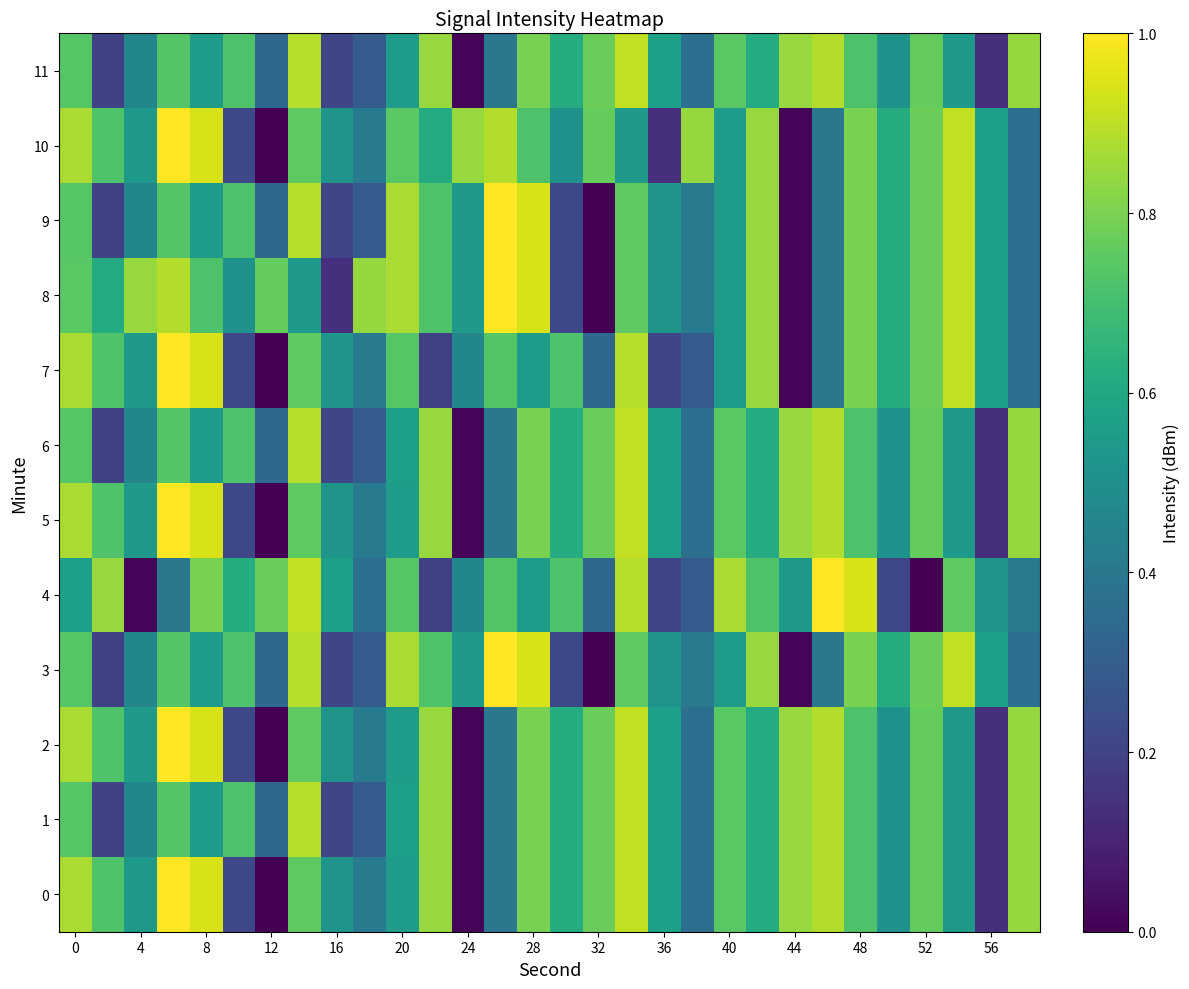

Reading left to right, transcribe all the data shown in this chart.

0: 0.9	0.7	0.5	1.0	0.9	0.2	0.0	0.8	0.5	0.4	0.6	0.8	0.0	0.4	0.8	0.6	0.8	0.9	0.6	0.4	0.7	0.6	0.8	0.9	0.7	0.5	0.8	0.5	0.1	0.8
1: 0.7	0.2	0.5	0.7	0.6	0.7	0.3	0.9	0.2	0.3	0.6	0.8	0.0	0.4	0.8	0.6	0.8	0.9	0.6	0.4	0.7	0.6	0.8	0.9	0.7	0.5	0.8	0.5	0.1	0.8
2: 0.9	0.7	0.5	1.0	0.9	0.2	0.0	0.8	0.5	0.4	0.6	0.8	0.0	0.4	0.8	0.6	0.8	0.9	0.6	0.4	0.7	0.6	0.8	0.9	0.7	0.5	0.8	0.5	0.1	0.8
3: 0.7	0.2	0.5	0.7	0.6	0.7	0.3	0.9	0.2	0.3	0.9	0.7	0.5	1.0	0.9	0.2	0.0	0.8	0.5	0.4	0.6	0.8	0.0	0.4	0.8	0.6	0.8	0.9	0.6	0.4
4: 0.6	0.8	0.0	0.4	0.8	0.6	0.8	0.9	0.6	0.4	0.7	0.2	0.5	0.7	0.6	0.7	0.3	0.9	0.2	0.3	0.9	0.7	0.5	1.0	0.9	0.2	0.0	0.8	0.5	0.4
5: 0.9	0.7	0.5	1.0	0.9	0.2	0.0	0.8	0.5	0.4	0.6	0.8	0.0	0.4	0.8	0.6	0.8	0.9	0.6	0.4	0.7	0.6	0.8	0.9	0.7	0.5	0.8	0.5	0.1	0.8
6: 0.7	0.2	0.5	0.7	0.6	0.7	0.3	0.9	0.2	0.3	0.6	0.8	0.0	0.4	0.8	0.6	0.8	0.9	0.6	0.4	0.7	0.6	0.8	0.9	0.7	0.5	0.8	0.5	0.1	0.8
7: 0.9	0.7	0.5	1.0	0.9	0.2	0.0	0.8	0.5	0.4	0.7	0.2	0.5	0.7	0.6	0.7	0.3	0.9	0.2	0.3	0.6	0.8	0.0	0.4	0.8	0.6	0.8	0.9	0.6	0.4
8: 0.7	0.6	0.8	0.9	0.7	0.5	0.8	0.5	0.1	0.8	0.9	0.7	0.5	1.0	0.9	0.2	0.0	0.8	0.5	0.4	0.6	0.8	0.0	0.4	0.8	0.6	0.8	0.9	0.6	0.4
9: 0.7	0.2	0.5	0.7	0.6	0.7	0.3	0.9	0.2	0.3	0.9	0.7	0.5	1.0	0.9	0.2	0.0	0.8	0.5	0.4	0.6	0.8	0.0	0.4	0.8	0.6	0.8	0.9	0.6	0.4
10: 0.9	0.7	0.5	1.0	0.9	0.2	0.0	0.8	0.5	0.4	0.7	0.6	0.8	0.9	0.7	0.5	0.8	0.5	0.1	0.8	0.6	0.8	0.0	0.4	0.8	0.6	0.8	0.9	0.6	0.4
11: 0.7	0.2	0.5	0.7	0.6	0.7	0.3	0.9	0.2	0.3	0.6	0.8	0.0	0.4	0.8	0.6	0.8	0.9	0.6	0.4	0.7	0.6	0.8	0.9	0.7	0.5	0.8	0.5	0.1	0.8